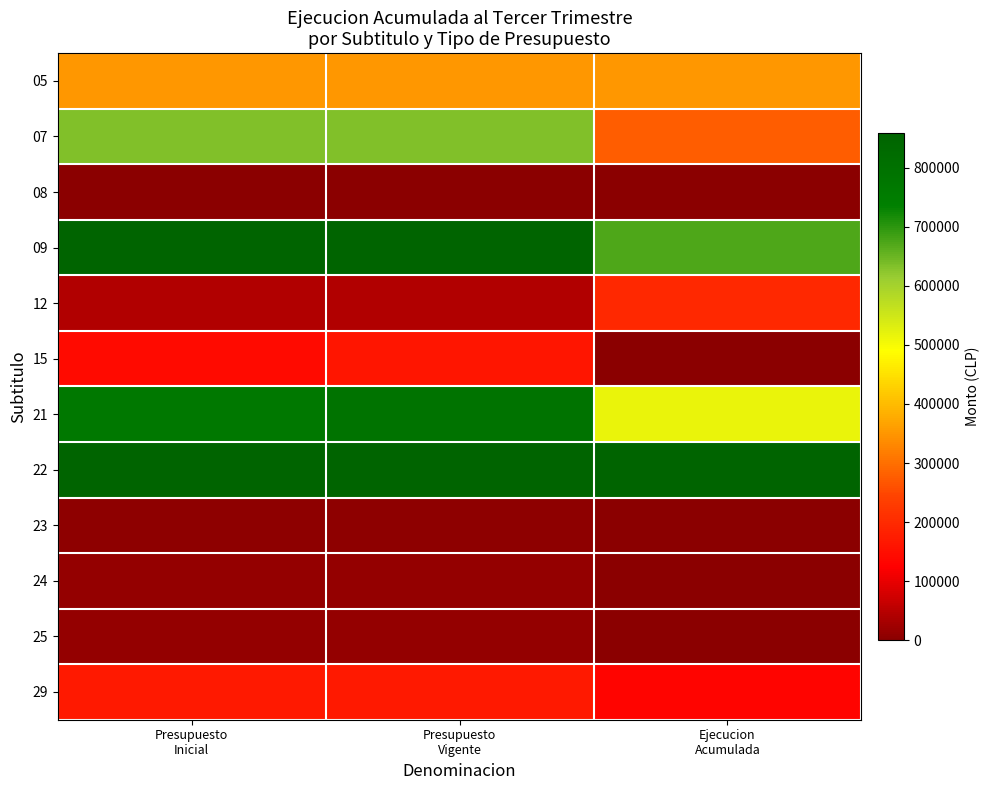

List the series in order of their peak value, highest first.

22, 09, 21, 07, 05, 12, 29, 15, 24, 25, 23, 08